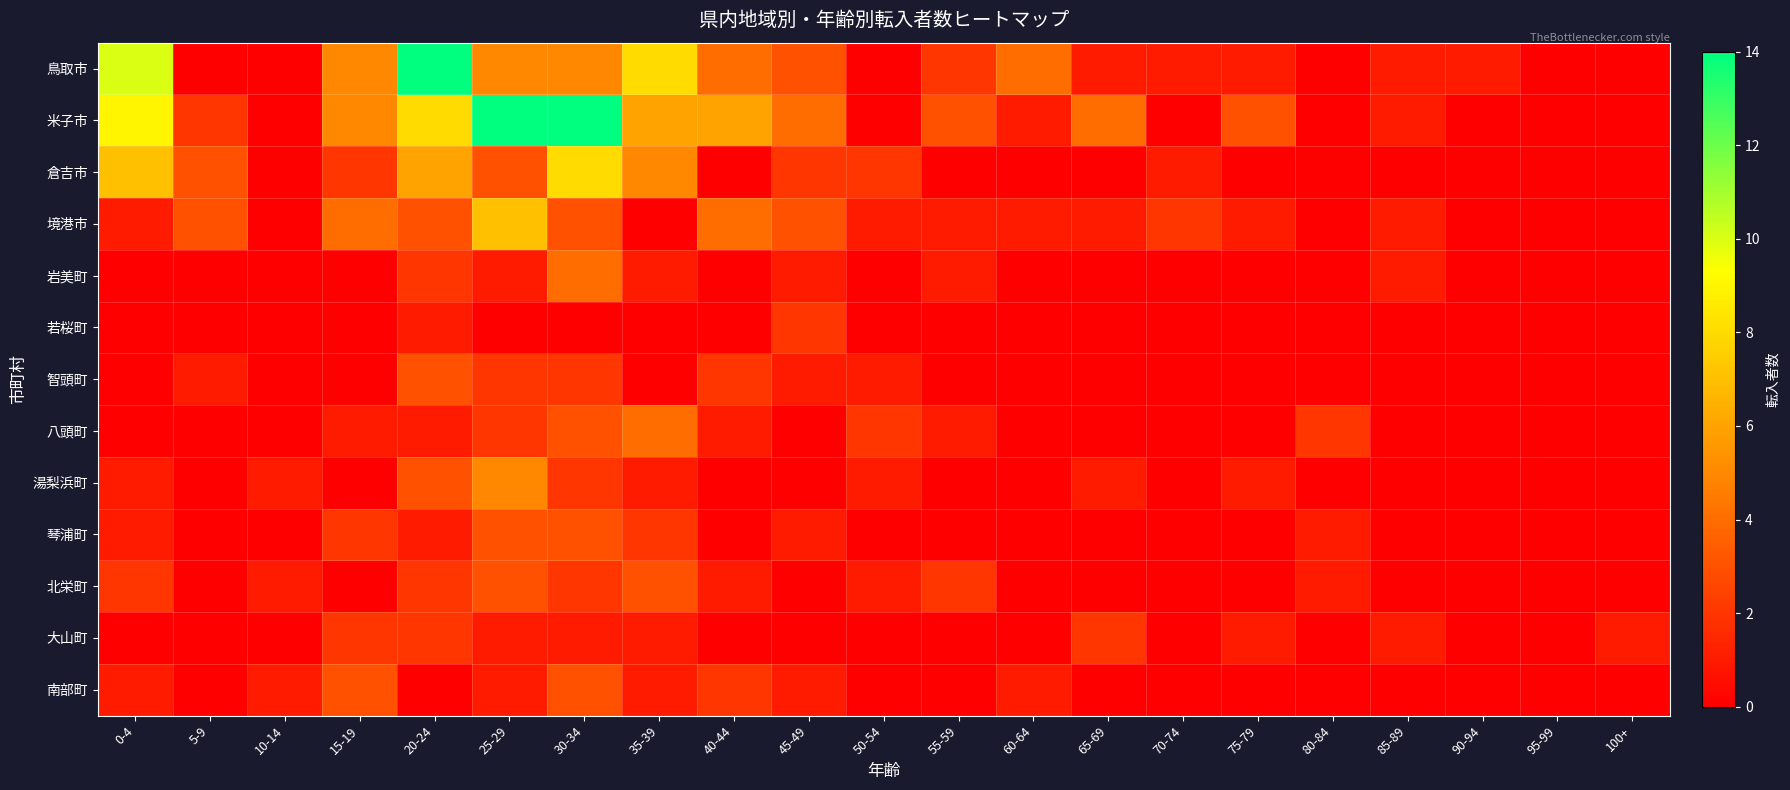

Reading left to right, list all the values displayed in this chart.

鳥取市: 0-4=10	5-9=0	10-14=0	15-19=5	20-24=14	25-29=5	30-34=5	35-39=8	40-44=4	45-49=3	50-54=0	55-59=2	60-64=4	65-69=1	70-74=1	75-79=1	80-84=0	85-89=1	90-94=1	95-99=0	100+=0
米子市: 0-4=9	5-9=2	10-14=0	15-19=5	20-24=8	25-29=14	30-34=14	35-39=6	40-44=6	45-49=4	50-54=0	55-59=3	60-64=1	65-69=4	70-74=0	75-79=3	80-84=0	85-89=1	90-94=0	95-99=0	100+=0
倉吉市: 0-4=7	5-9=3	10-14=0	15-19=2	20-24=6	25-29=3	30-34=8	35-39=5	40-44=0	45-49=2	50-54=2	55-59=0	60-64=0	65-69=0	70-74=1	75-79=0	80-84=0	85-89=0	90-94=0	95-99=0	100+=0
境港市: 0-4=1	5-9=3	10-14=0	15-19=4	20-24=3	25-29=7	30-34=3	35-39=0	40-44=4	45-49=3	50-54=1	55-59=1	60-64=1	65-69=1	70-74=2	75-79=1	80-84=0	85-89=1	90-94=0	95-99=0	100+=0
岩美町: 0-4=0	5-9=0	10-14=0	15-19=0	20-24=2	25-29=1	30-34=4	35-39=1	40-44=0	45-49=1	50-54=0	55-59=1	60-64=0	65-69=0	70-74=0	75-79=0	80-84=0	85-89=1	90-94=0	95-99=0	100+=0
若桜町: 0-4=0	5-9=0	10-14=0	15-19=0	20-24=1	25-29=0	30-34=0	35-39=0	40-44=0	45-49=2	50-54=0	55-59=0	60-64=0	65-69=0	70-74=0	75-79=0	80-84=0	85-89=0	90-94=0	95-99=0	100+=0
智頭町: 0-4=0	5-9=1	10-14=0	15-19=0	20-24=3	25-29=2	30-34=2	35-39=0	40-44=2	45-49=1	50-54=1	55-59=0	60-64=0	65-69=0	70-74=0	75-79=0	80-84=0	85-89=0	90-94=0	95-99=0	100+=0
八頭町: 0-4=0	5-9=0	10-14=0	15-19=1	20-24=1	25-29=2	30-34=3	35-39=4	40-44=1	45-49=0	50-54=2	55-59=1	60-64=0	65-69=0	70-74=0	75-79=0	80-84=2	85-89=0	90-94=0	95-99=0	100+=0
湯梨浜町: 0-4=1	5-9=0	10-14=1	15-19=0	20-24=3	25-29=5	30-34=2	35-39=1	40-44=0	45-49=0	50-54=1	55-59=0	60-64=0	65-69=1	70-74=0	75-79=1	80-84=0	85-89=0	90-94=0	95-99=0	100+=0
琴浦町: 0-4=1	5-9=0	10-14=0	15-19=2	20-24=1	25-29=3	30-34=3	35-39=2	40-44=0	45-49=1	50-54=0	55-59=0	60-64=0	65-69=0	70-74=0	75-79=0	80-84=1	85-89=0	90-94=0	95-99=0	100+=0
北栄町: 0-4=2	5-9=0	10-14=1	15-19=0	20-24=2	25-29=3	30-34=2	35-39=3	40-44=1	45-49=0	50-54=1	55-59=2	60-64=0	65-69=0	70-74=0	75-79=0	80-84=1	85-89=0	90-94=0	95-99=0	100+=0
大山町: 0-4=0	5-9=0	10-14=0	15-19=2	20-24=2	25-29=1	30-34=1	35-39=1	40-44=0	45-49=0	50-54=0	55-59=0	60-64=0	65-69=2	70-74=0	75-79=1	80-84=0	85-89=1	90-94=0	95-99=0	100+=1
南部町: 0-4=1	5-9=0	10-14=1	15-19=3	20-24=0	25-29=1	30-34=3	35-39=1	40-44=2	45-49=1	50-54=0	55-59=0	60-64=1	65-69=0	70-74=0	75-79=0	80-84=0	85-89=0	90-94=0	95-99=0	100+=0